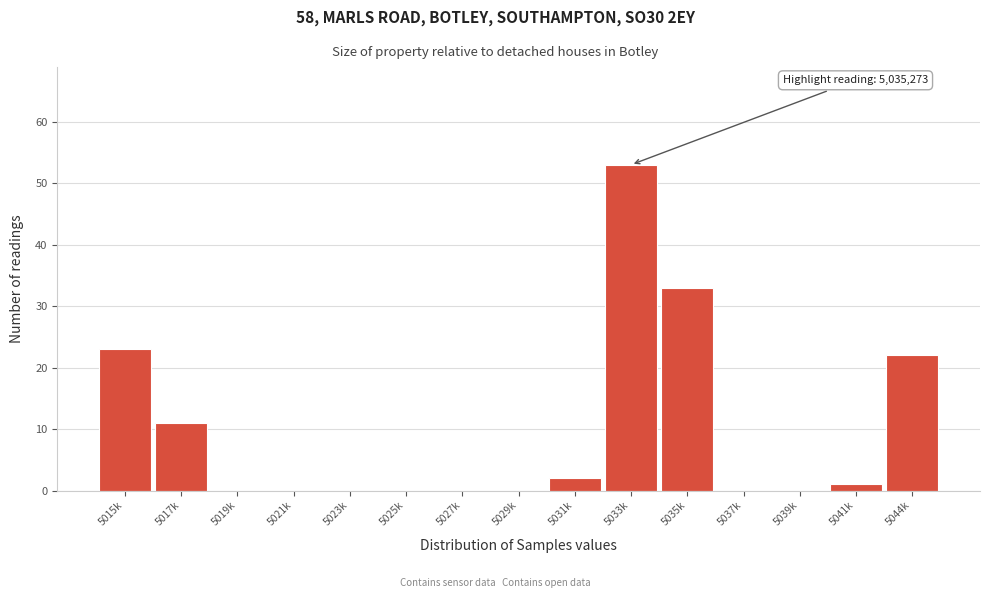

Reading right to left, transcribe all the data shown in this chart.

5044k=22	5041k=1	5039k=0	5037k=0	5035k=33	5033k=53	5031k=2	5029k=0	5027k=0	5025k=0	5023k=0	5021k=0	5019k=0	5017k=11	5015k=23